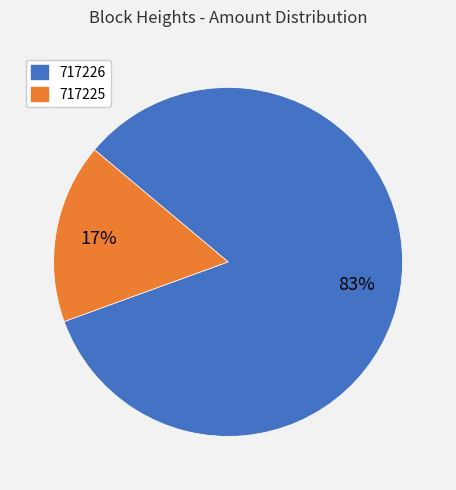

To the nearest percent, what is the combined percentage of 717225 and 717226?

100%